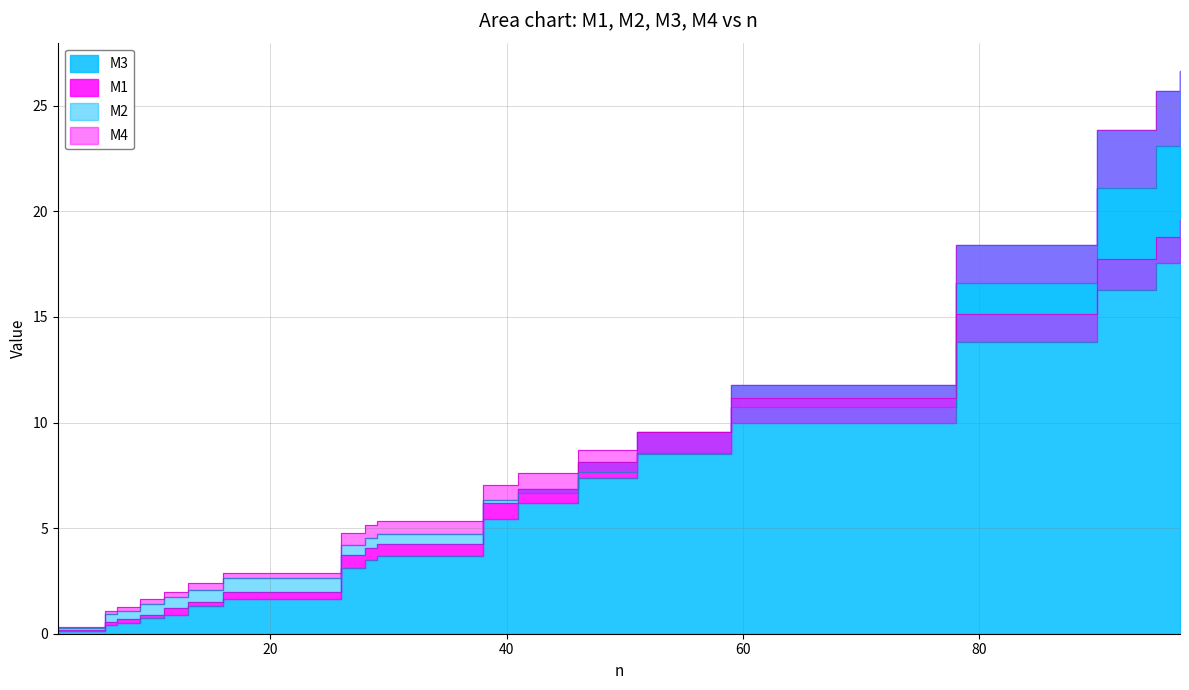

Reading left to right, list all the values displayed in this chart.

M1: 0.2	0.6	0.7	0.9	1.2	1.5	2.0	3.7	4.1	4.2	6.2	6.9	8.1	9.6	11.8	18.4	23.9	25.7	26.7
M2: 0.3	0.9	1.1	1.4	1.7	2.1	2.6	4.2	4.5	4.7	6.3	6.7	7.6	8.5	10.0	13.8	16.3	17.6	17.8
M3: 0.1	0.4	0.5	0.8	0.9	1.3	1.7	3.1	3.5	3.7	5.4	6.2	7.4	8.6	10.7	16.6	21.1	23.1	23.9
M4: 0.3	1.1	1.2	1.6	2.0	2.4	2.9	4.8	5.1	5.3	7.0	7.6	8.7	9.5	11.2	15.1	17.7	18.8	19.6